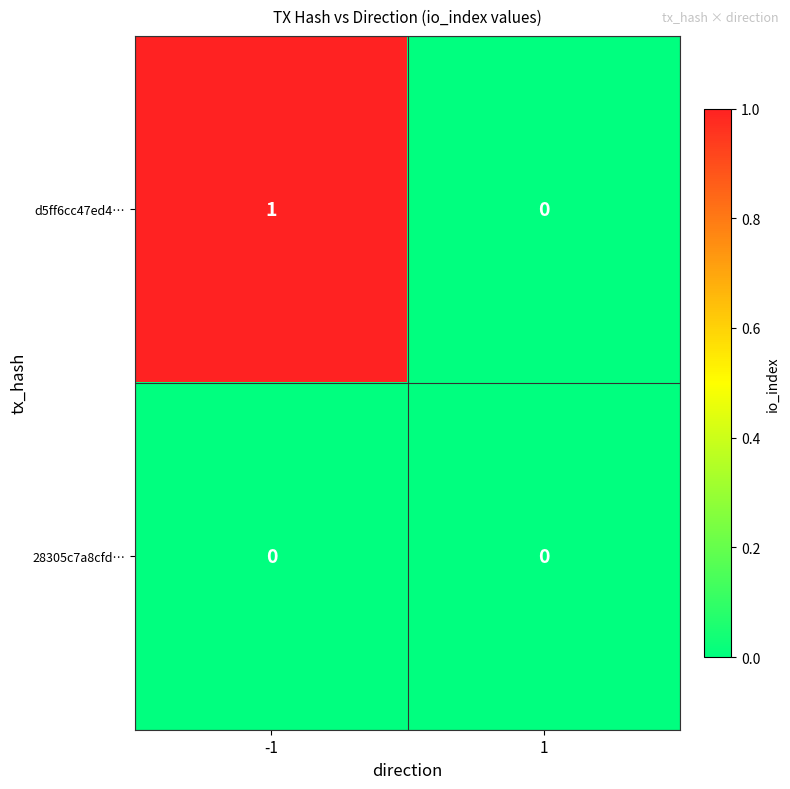

List the series in order of their overall mean, highest first.

d5ff6cc47ed4…, 28305c7a8cfd…